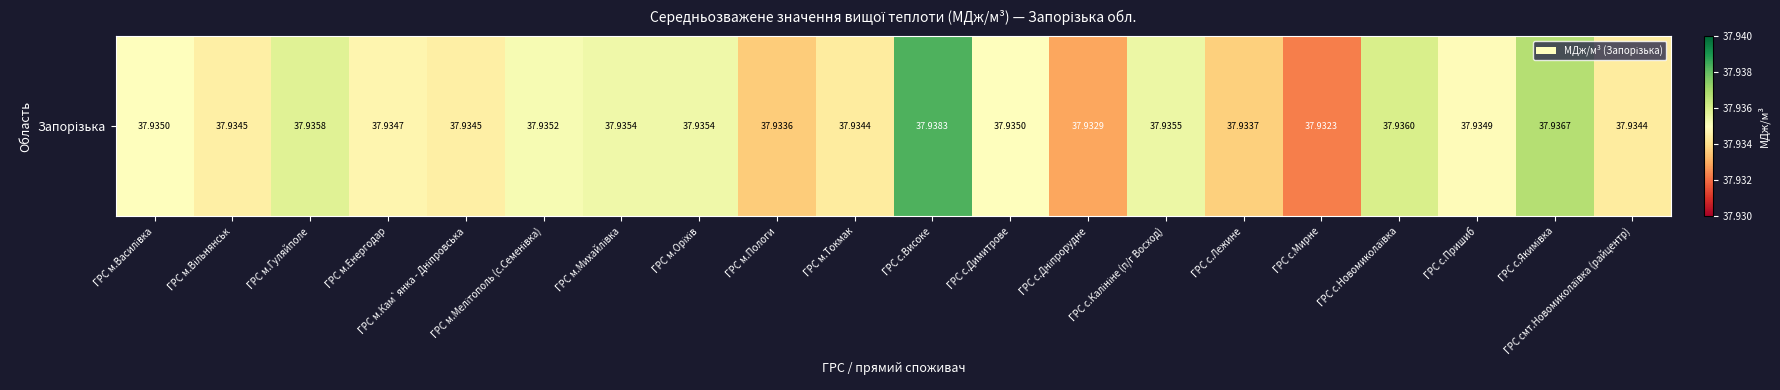

Count the values in the range 37 to 38.

20